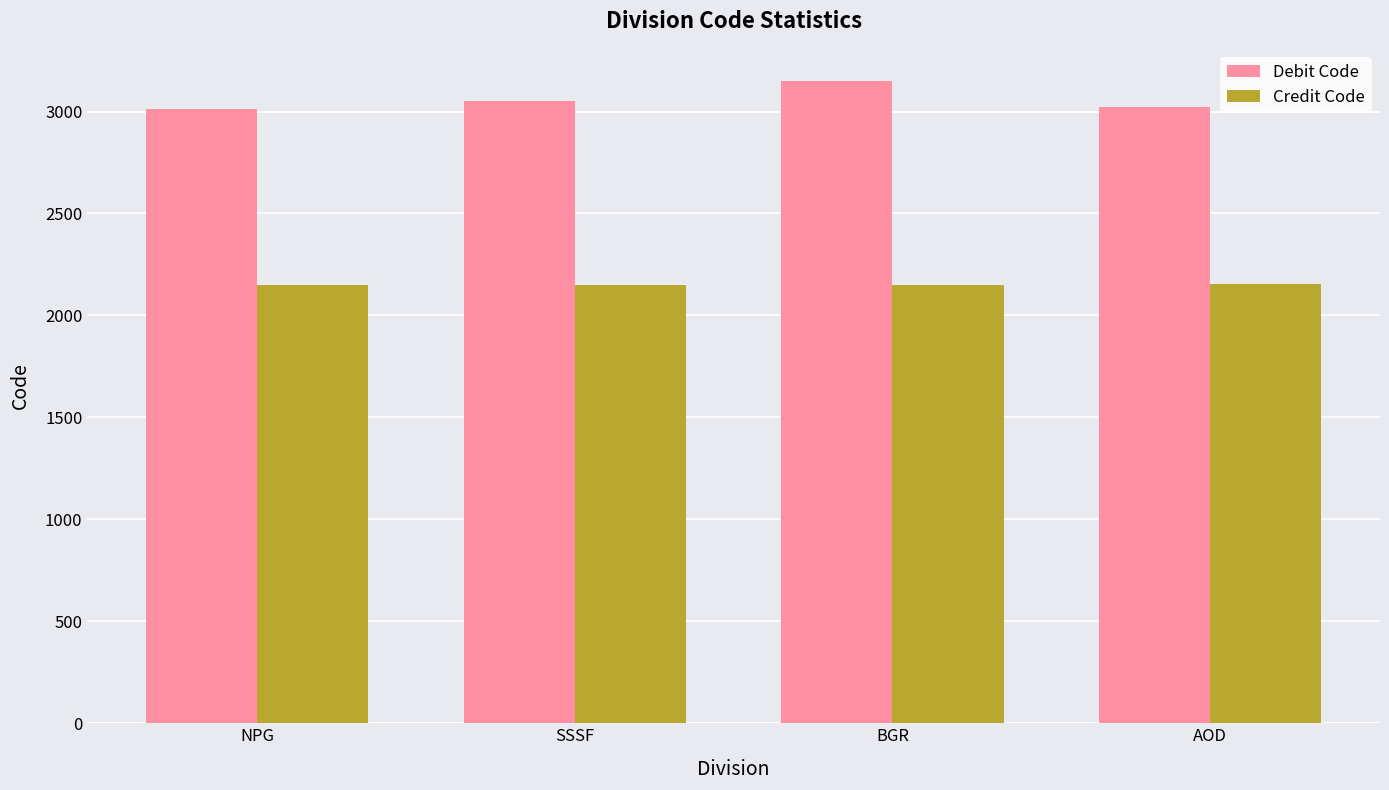

True or false: Credit Code has a value of 2150 at NPG.

True